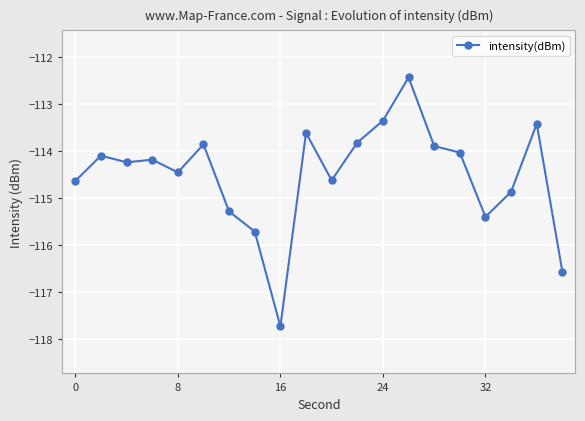

What is the average value?

-114.5